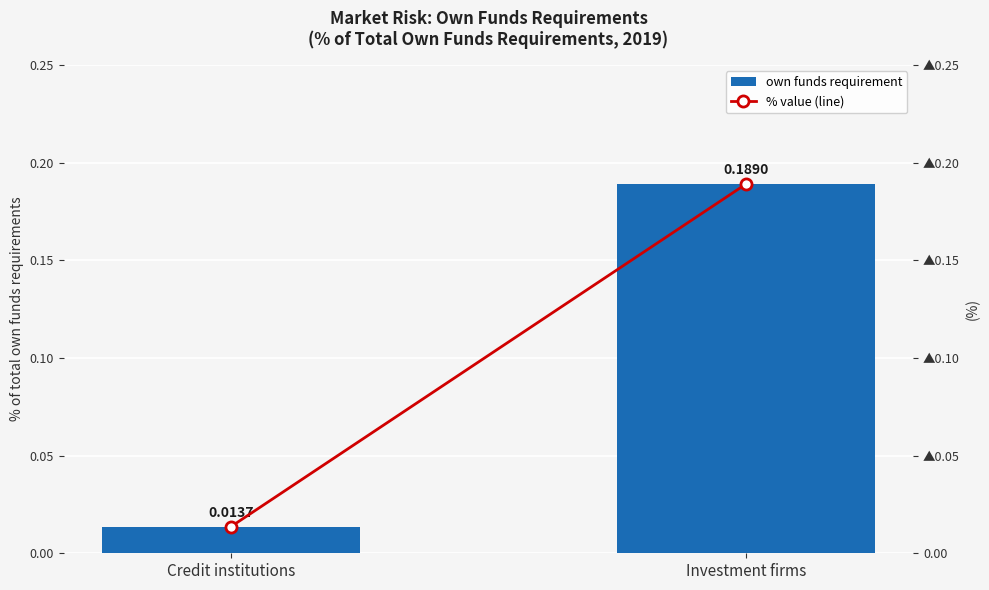

Which category has the lowest value in the own funds requirement series?

Credit institutions